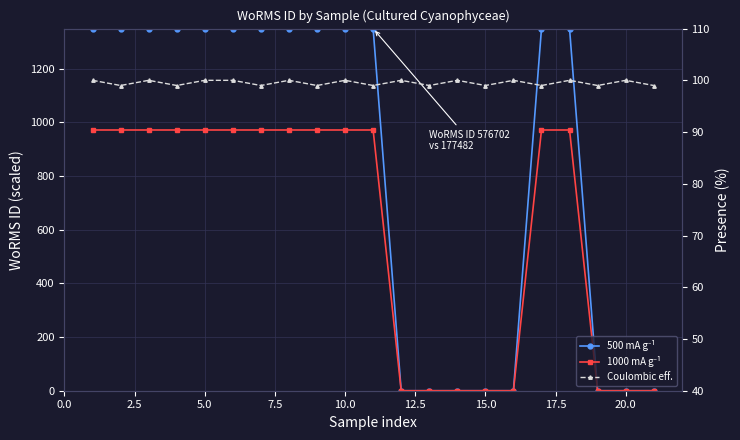

What is the sum of the Coulombic eff. values at 14 and 0.0?

199